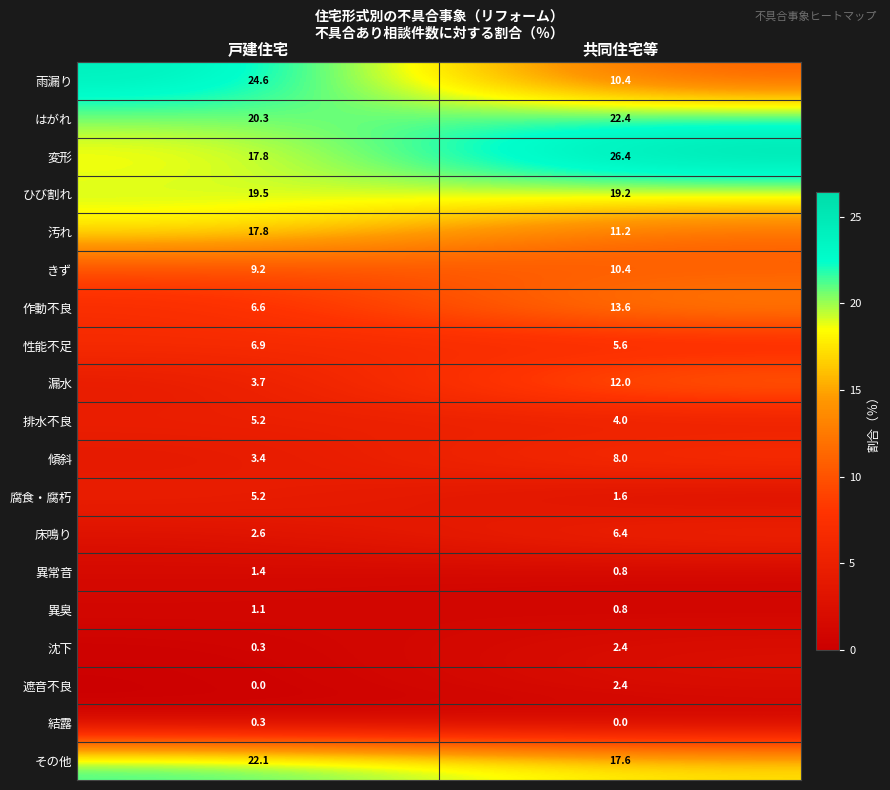

Where is 沈下 nearest to the value 1?

戸建住宅